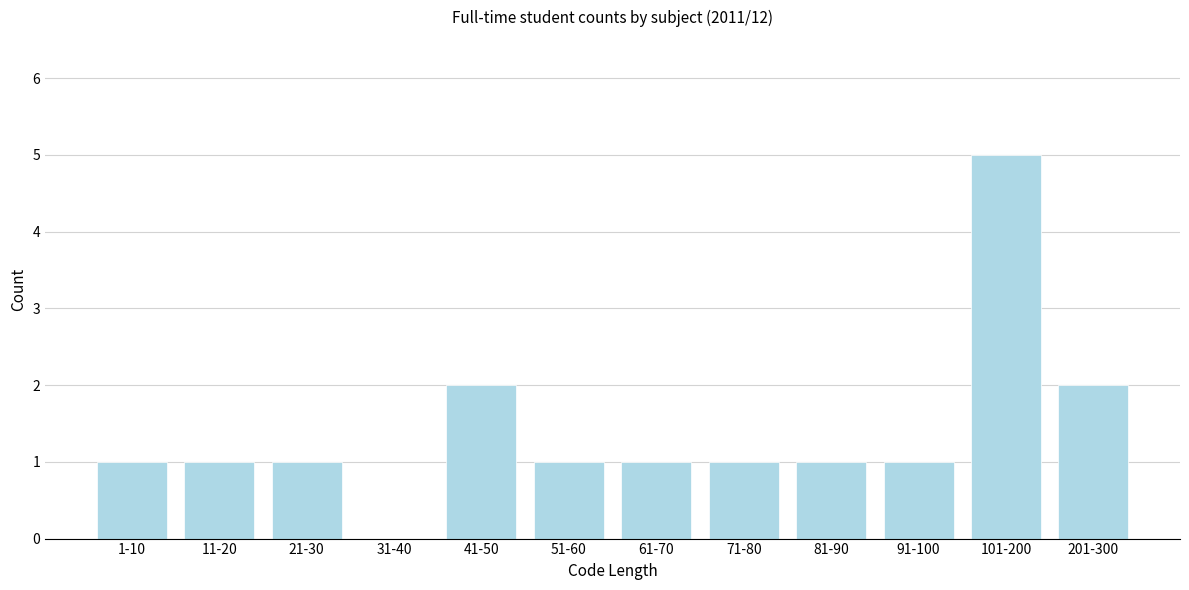

Reading left to right, list all the values displayed in this chart.

1-10=1	11-20=1	21-30=1	31-40=0	41-50=2	51-60=1	61-70=1	71-80=1	81-90=1	91-100=1	101-200=5	201-300=2